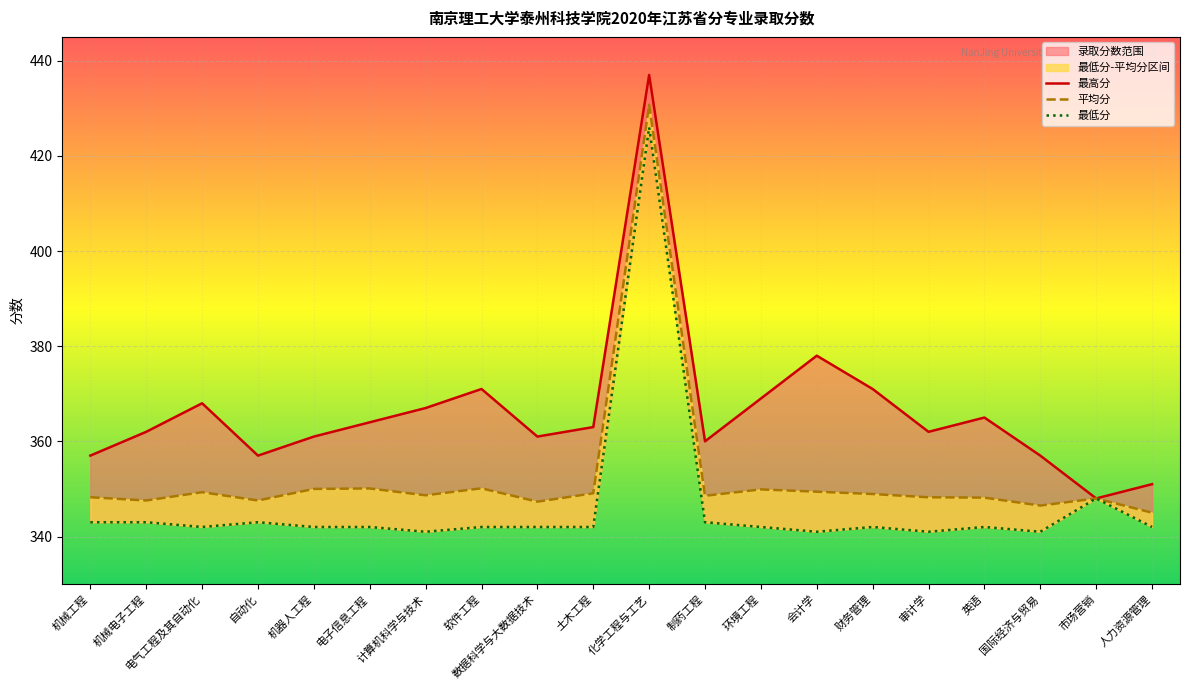

How many data points in 最高分 are above 363?

9